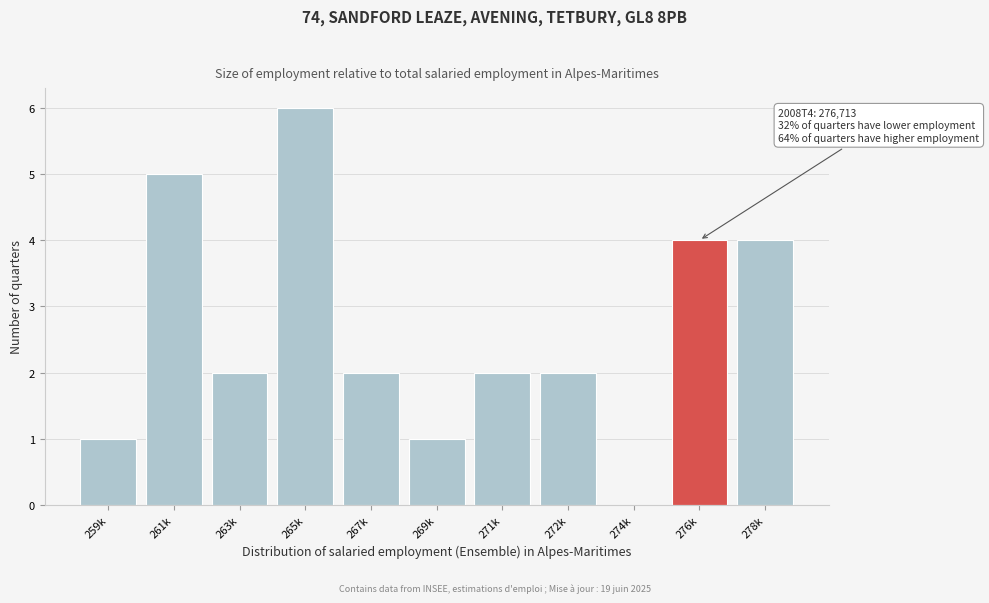

Reading left to right, transcribe all the data shown in this chart.

259k=1	261k=5	263k=2	265k=6	267k=2	269k=1	271k=2	272k=2	274k=0	276k=4	278k=4